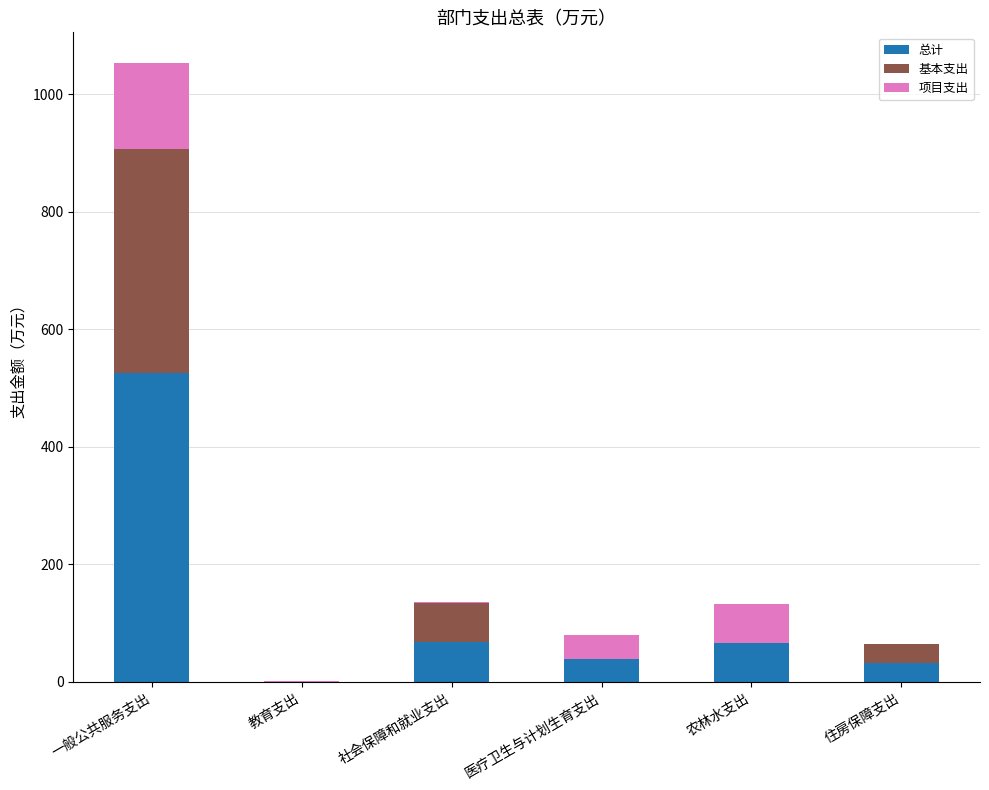

At which category is the sum across all series the highest?

一般公共服务支出